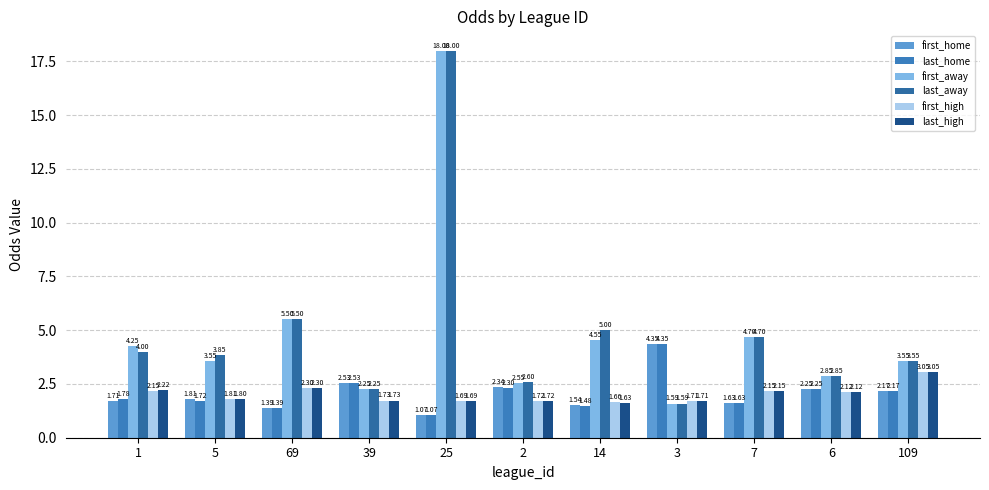

Which category has the lowest value in the first_home series?

25